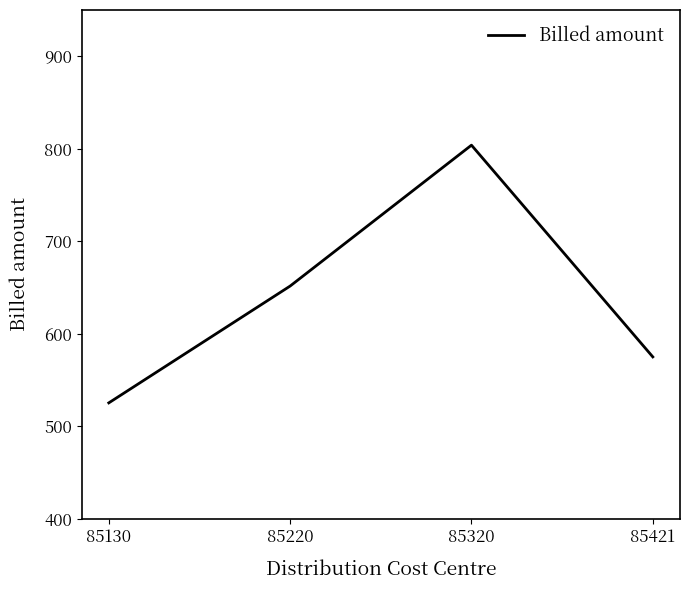

What is the maximum value shown in the chart?

803.9